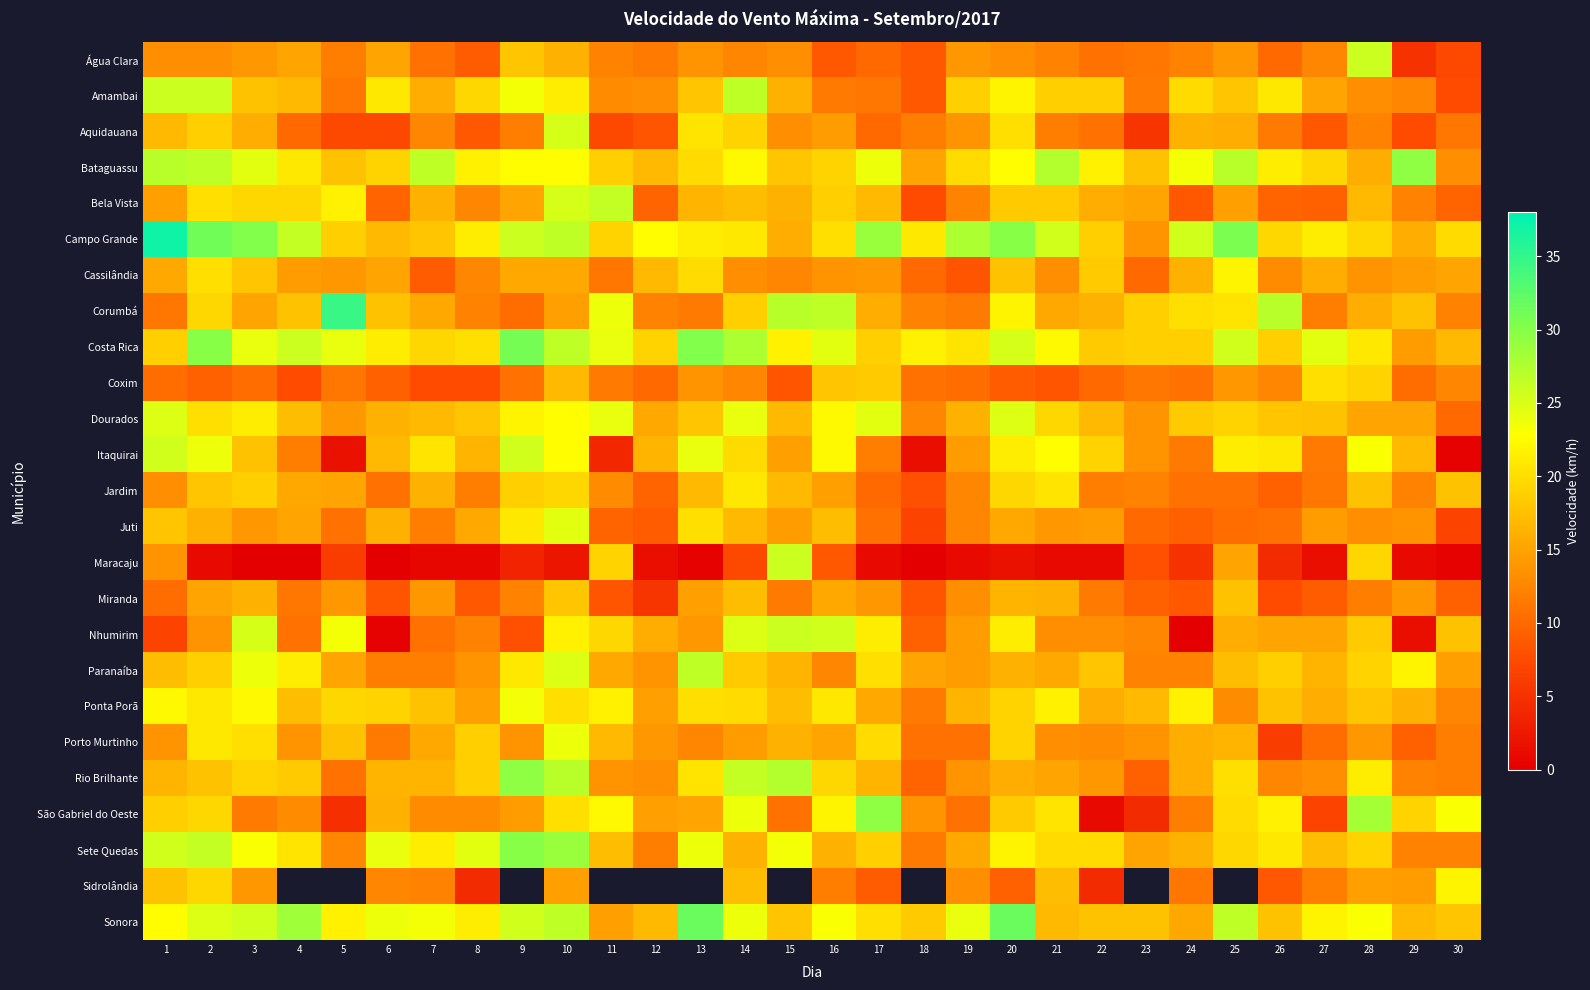

List the labels in order of Aquidauana value, smallest first.

23, 5, 6, 11, 29, 12, 8, 27, 4, 17, 22, 30, 26, 9, 18, 21, 28, 7, 15, 19, 16, 3, 25, 24, 1, 2, 14, 20, 13, 10